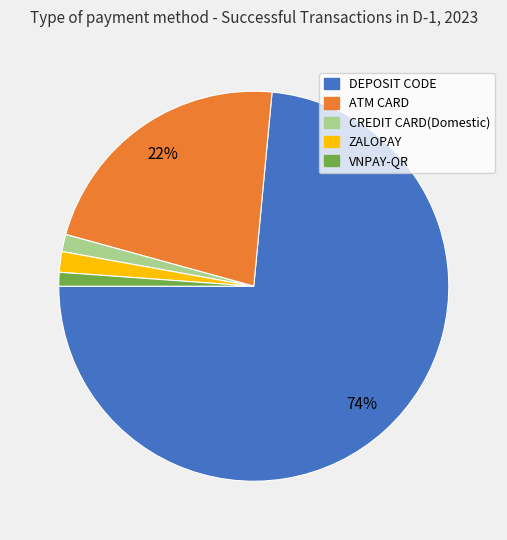

Combined, do ZALOPAY and DEPOSIT CODE account for over 50%?

Yes